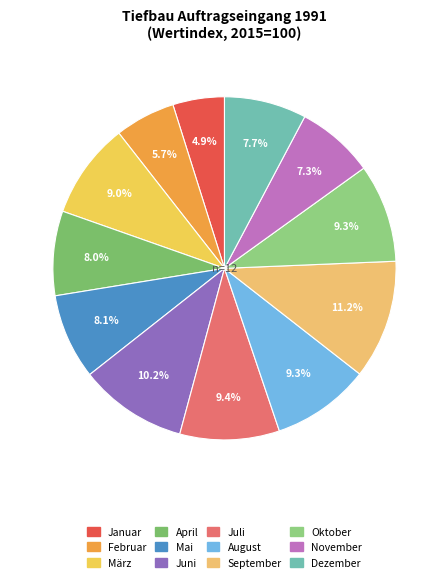

Approximately how many times larger is the value at Januar compared to Juni?

0.5